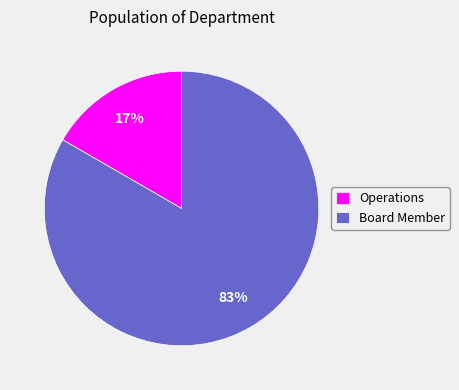

Which has a higher value, Board Member or Operations?

Board Member